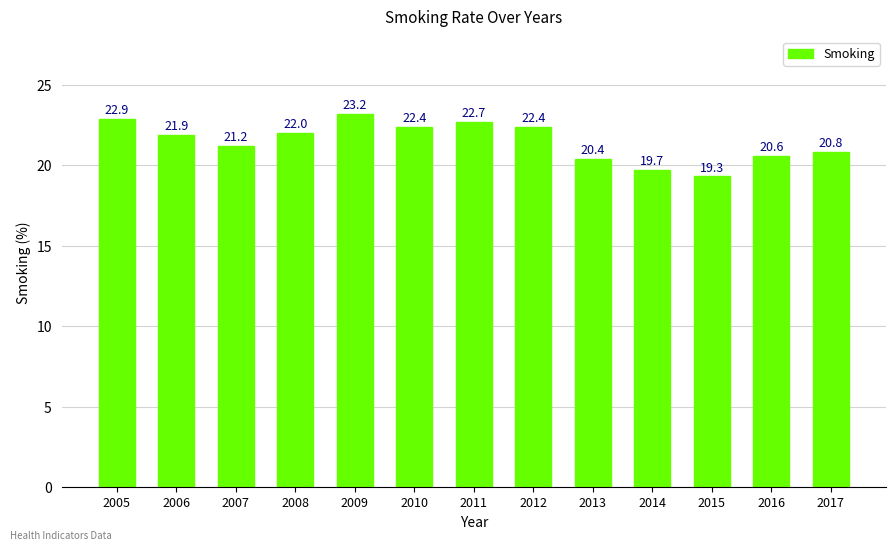

What is the value of the 7th bar from the left?

22.7